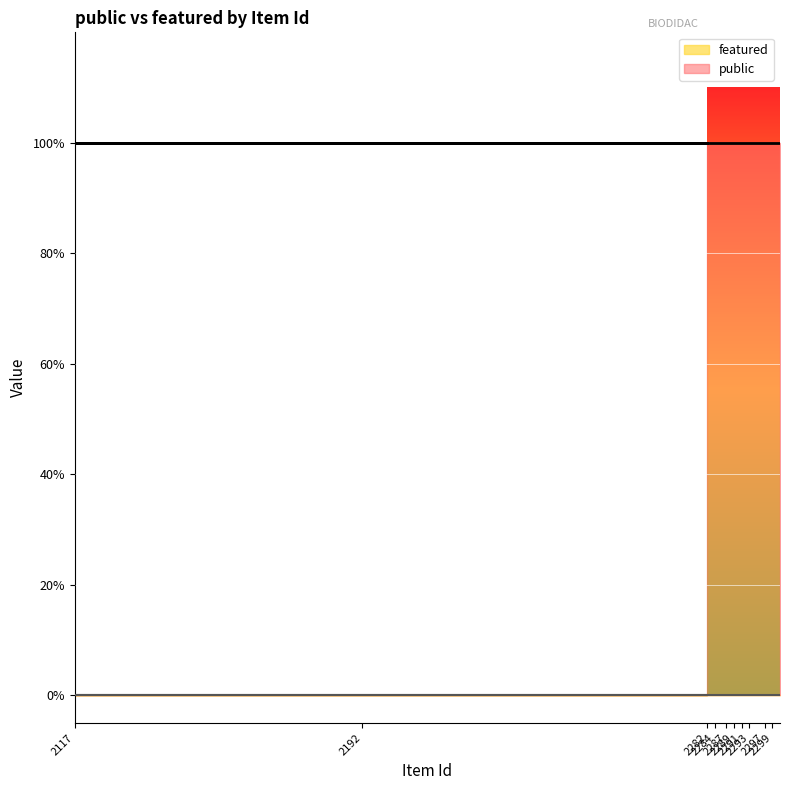

Which has a higher value, 2296 or 2169?

2296